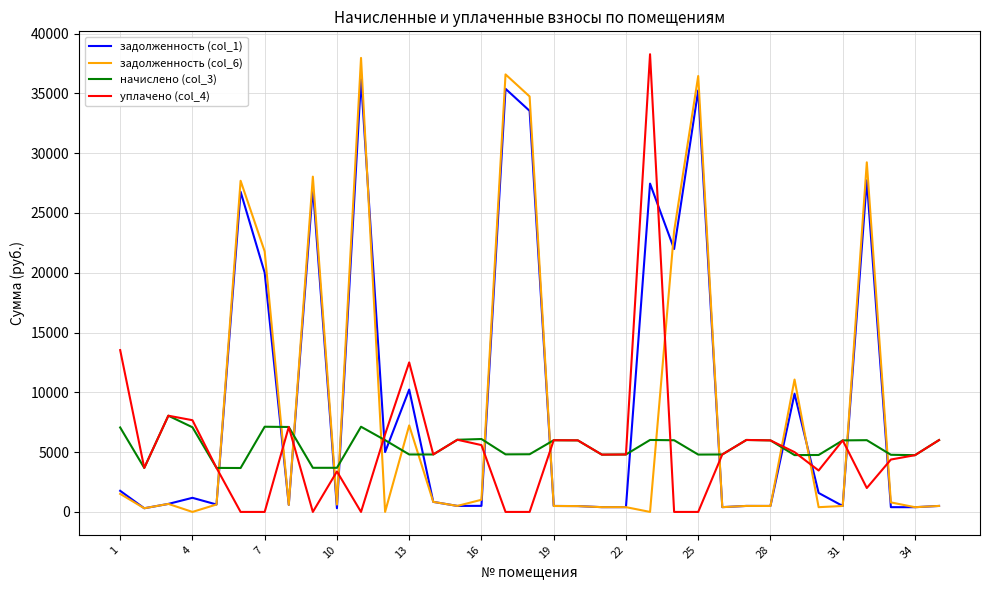

Which series ends up on top after the final intersection of задолженность (col_1) and уплачено (col_4)?

уплачено (col_4)